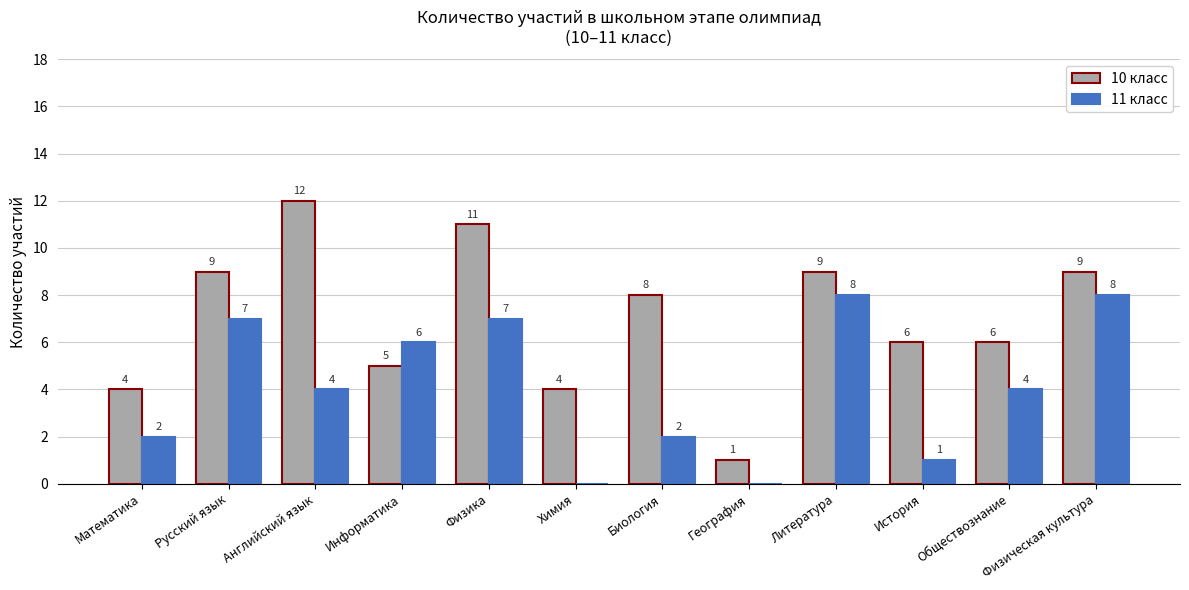

How many series are shown in this chart?

2